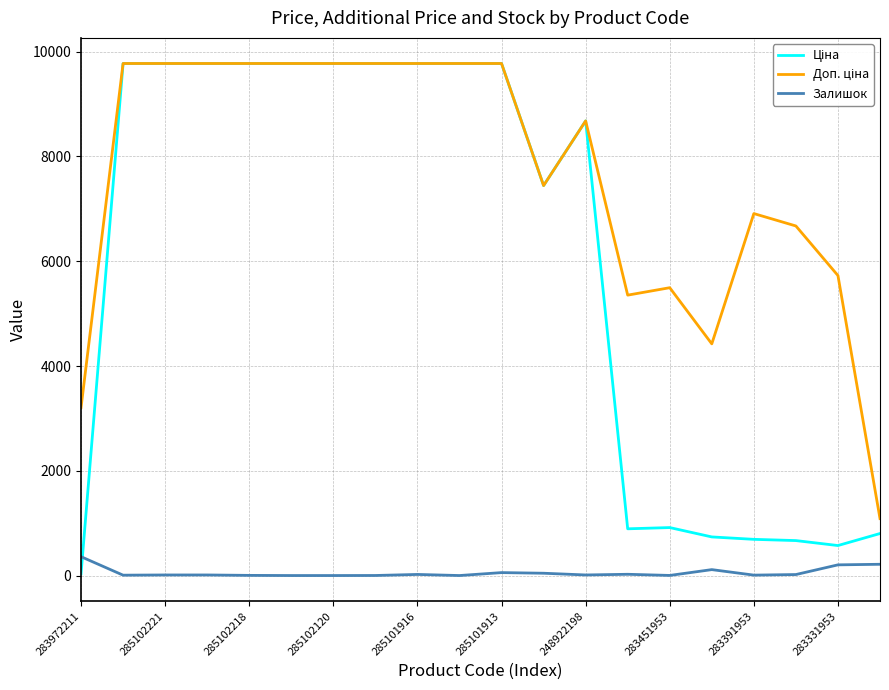

At how many categories does at least one series exceed 7134?

12